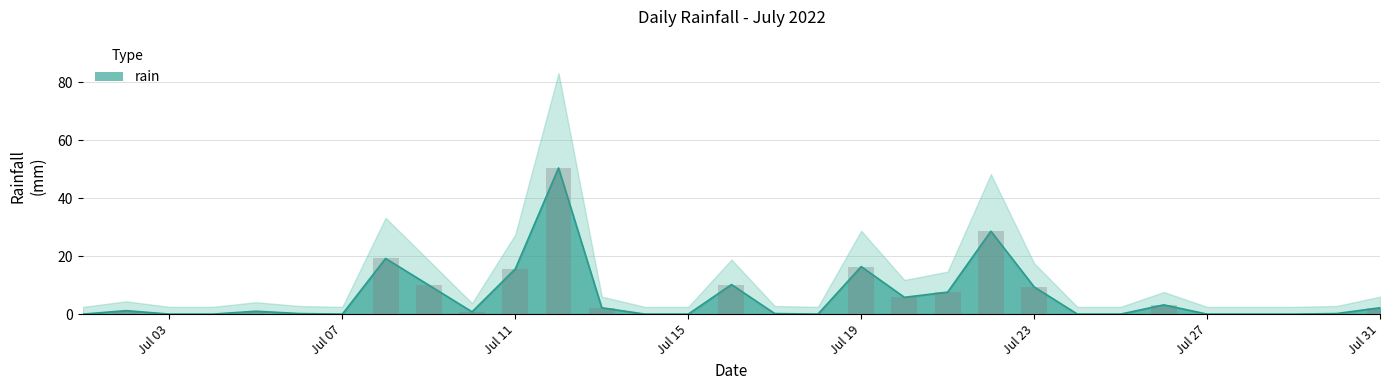

Where is the data nearest to the value 25?

2022-07-22